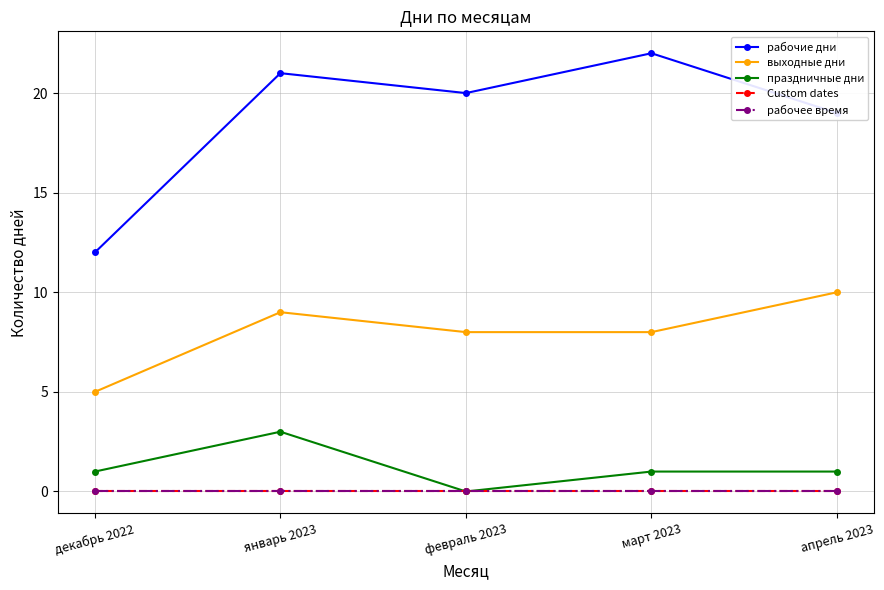

Where is the first local minimum for праздничные дни?

февраль 2023